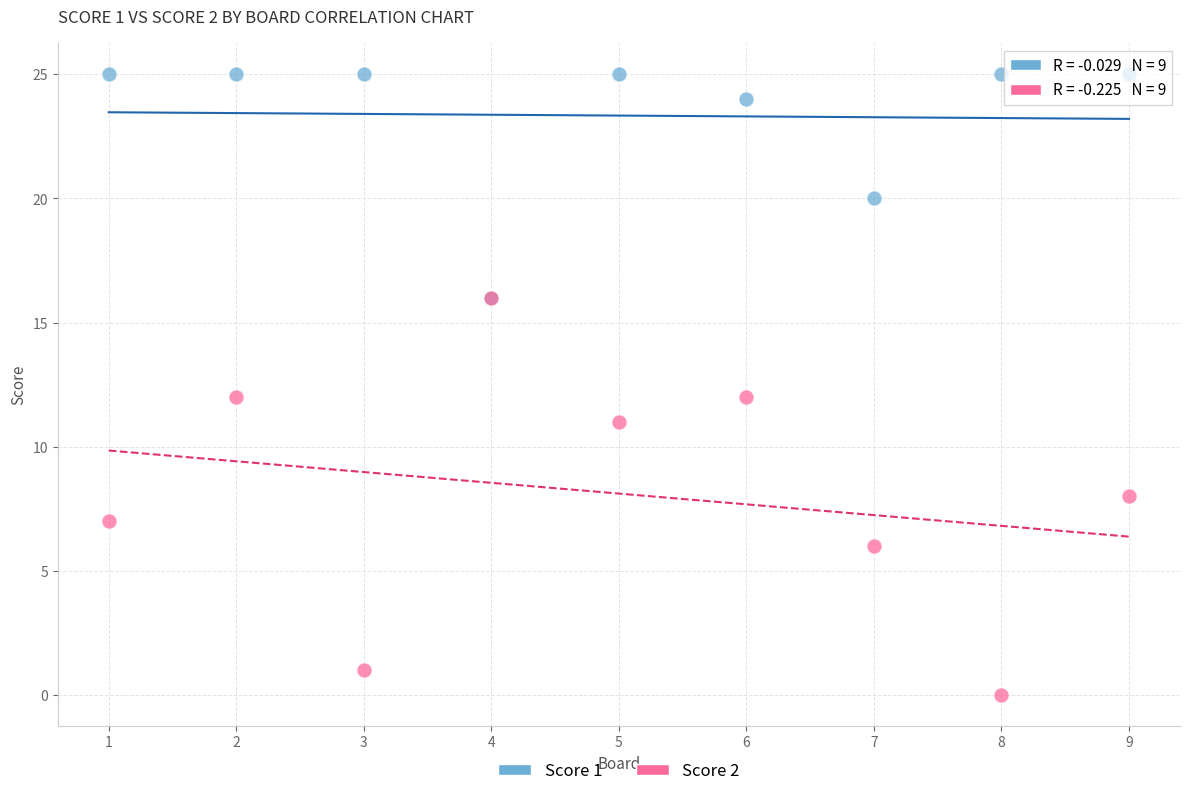

What are all the series names shown in the legend?

Score 1, Score 2